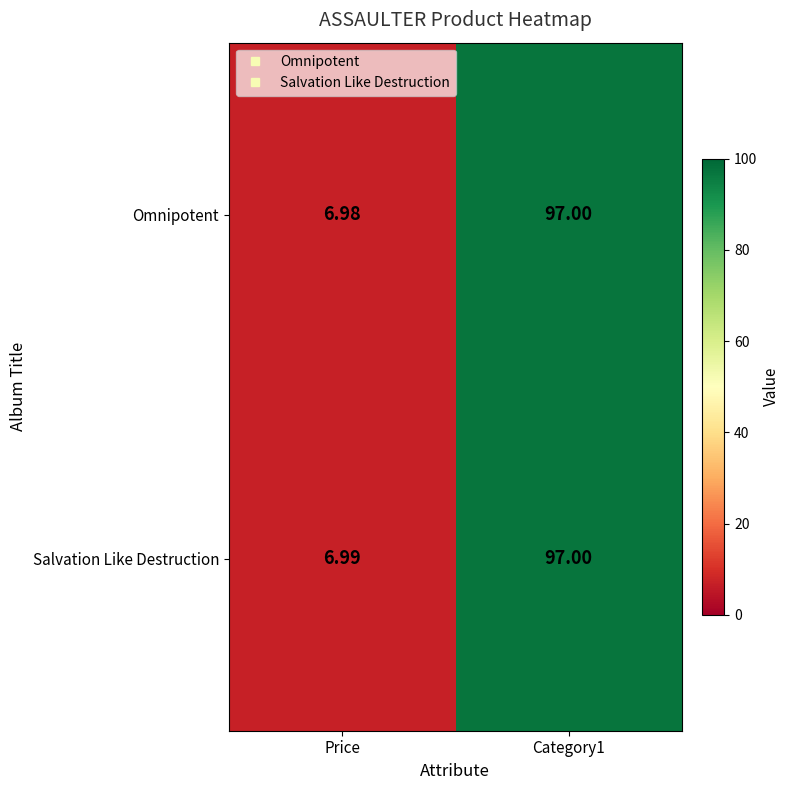

Rank the series at Price from highest to lowest value.

Salvation Like Destruction, Omnipotent